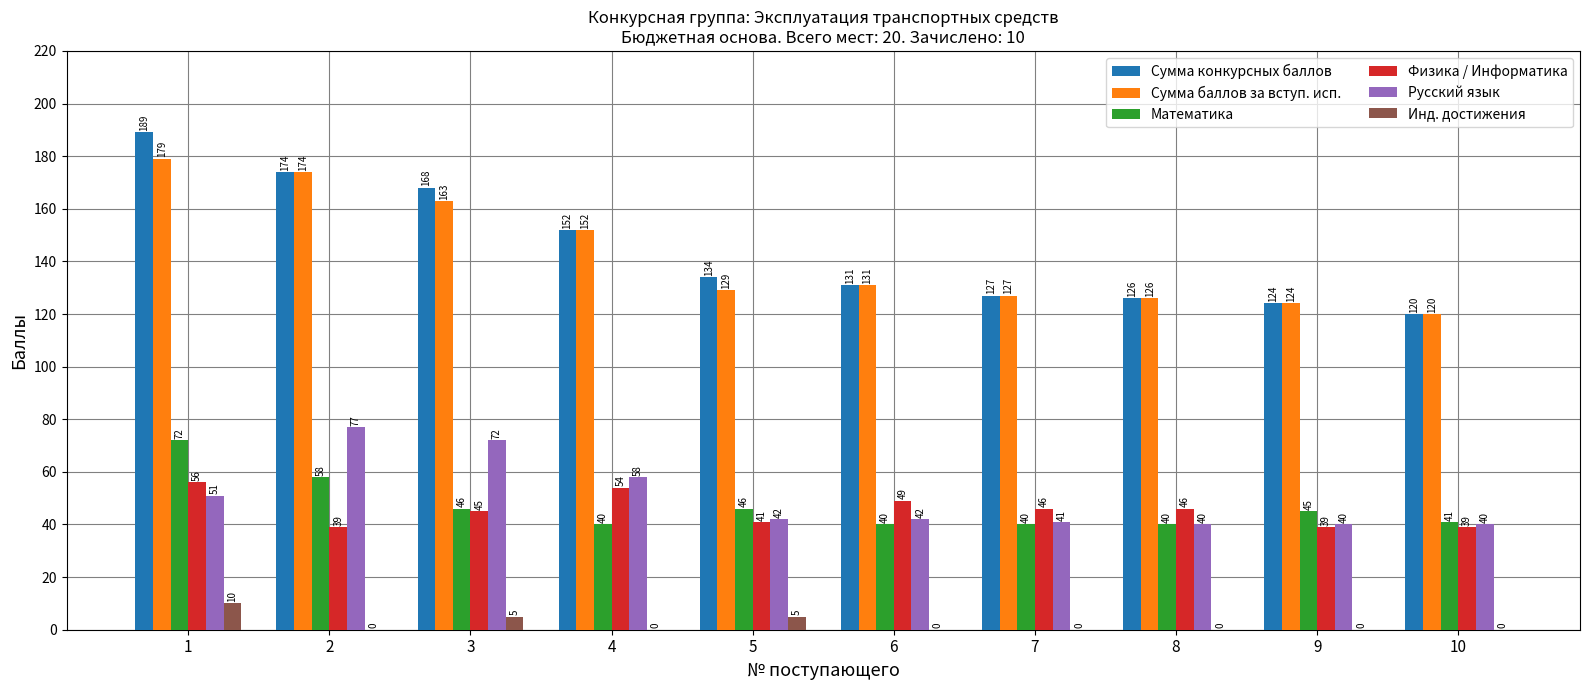

The Русский язык series shows 21 at 10. True or false?

False